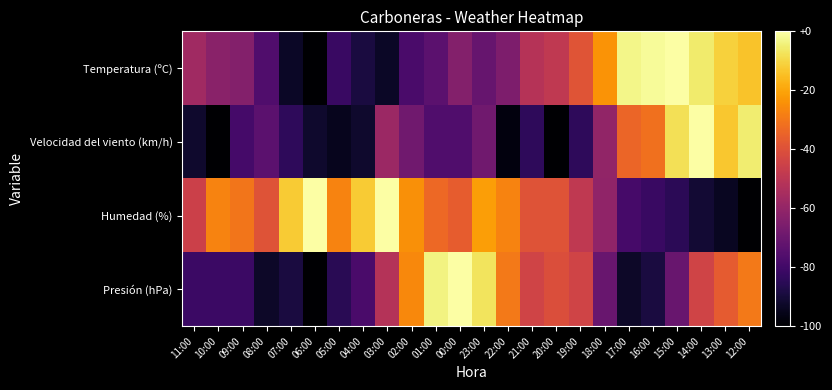

Rank the series at 04:00 from lowest to highest value.

Velocidad del viento (km/h), Temperatura (ºC), Presión (hPa), Humedad (%)